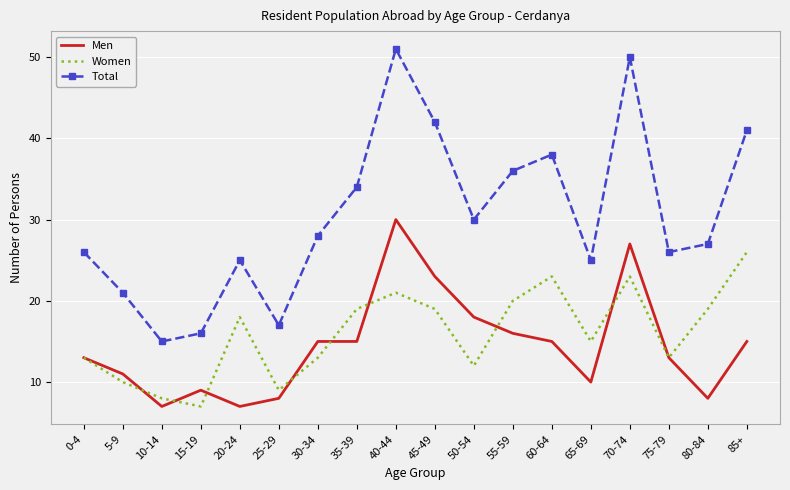

What is the minimum value shown in the chart?

7